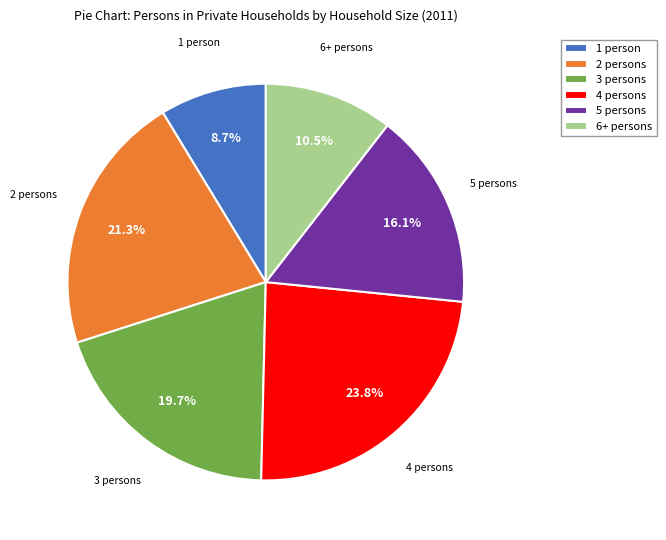

How many slices are in this pie chart?

6